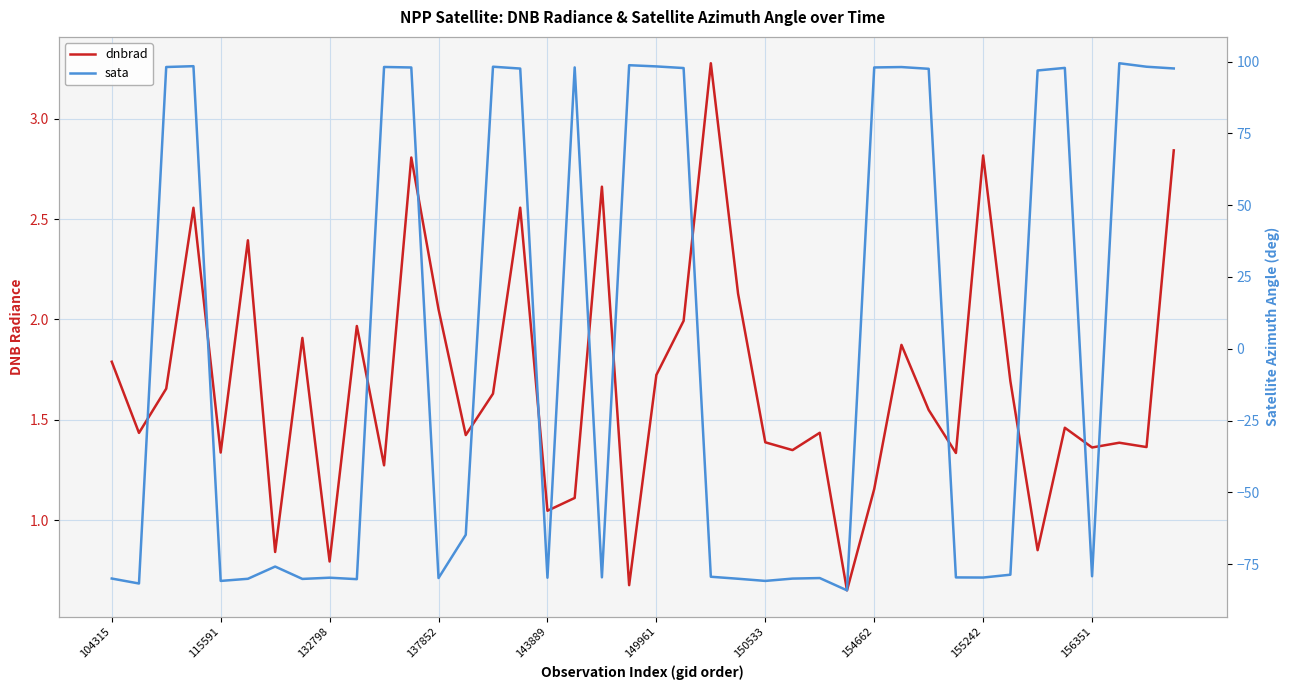

The value of dnbrad at 26 is 0.7. True or false?

False